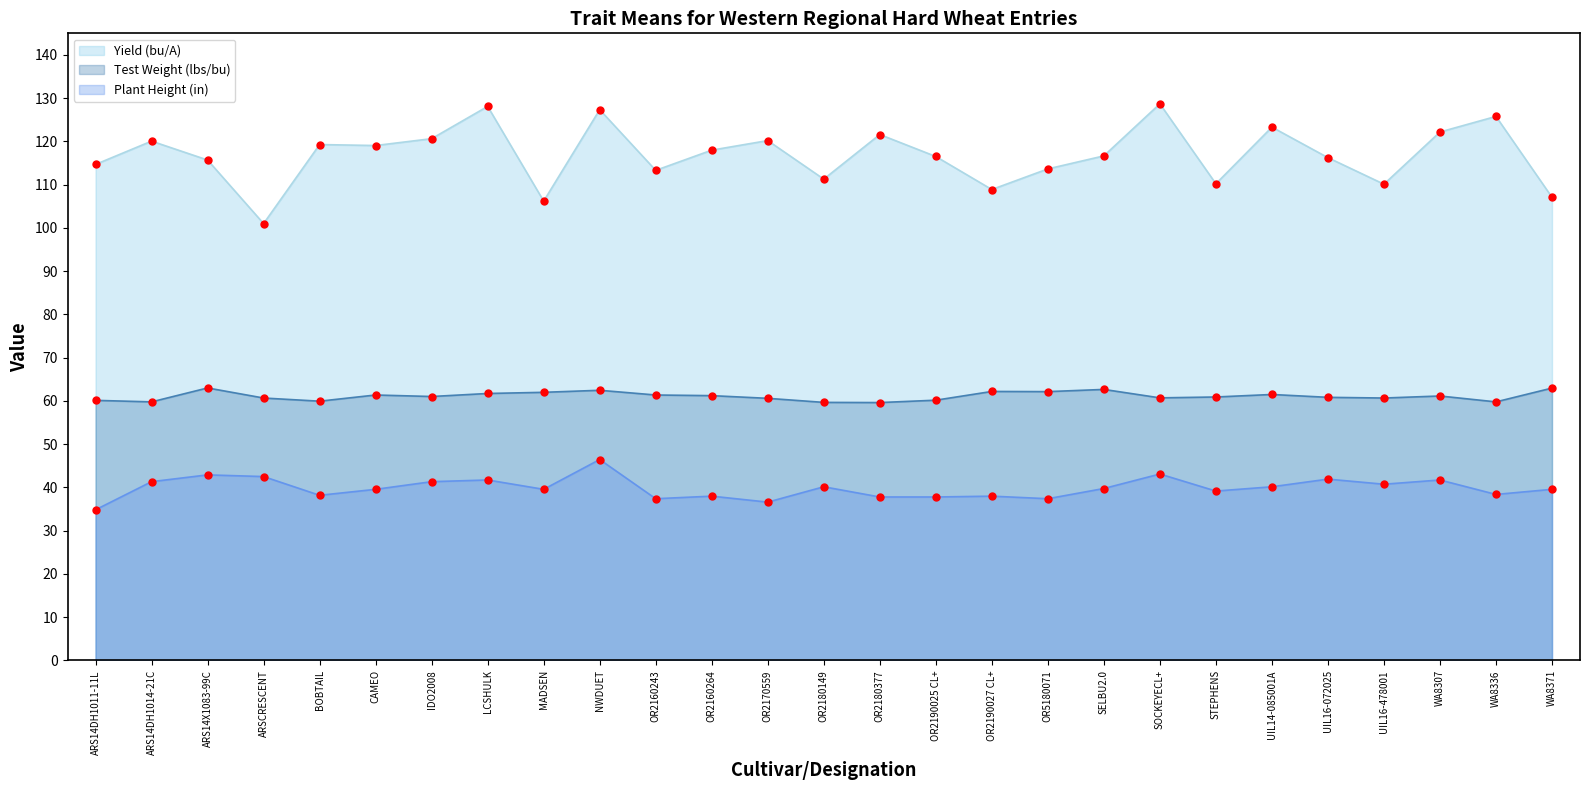

What is the total value across all series at OR2190027 CL+?

209.1